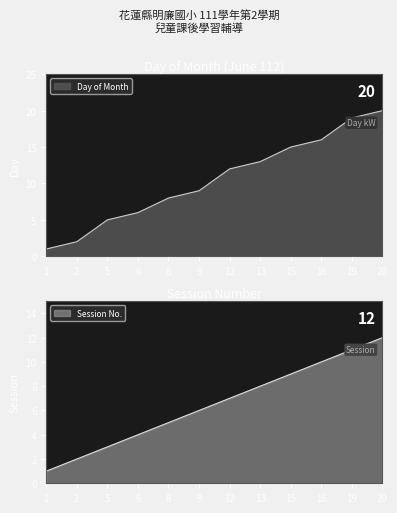

Reading left to right, what are all the values shown in this chart?

Day: 1=1	2=2	5=5	6=6	8=8	9=9	12=12	13=13	15=15	16=16	19=19	20=20
Session: 1=1	2=2	5=3	6=4	8=5	9=6	12=7	13=8	15=9	16=10	19=11	20=12